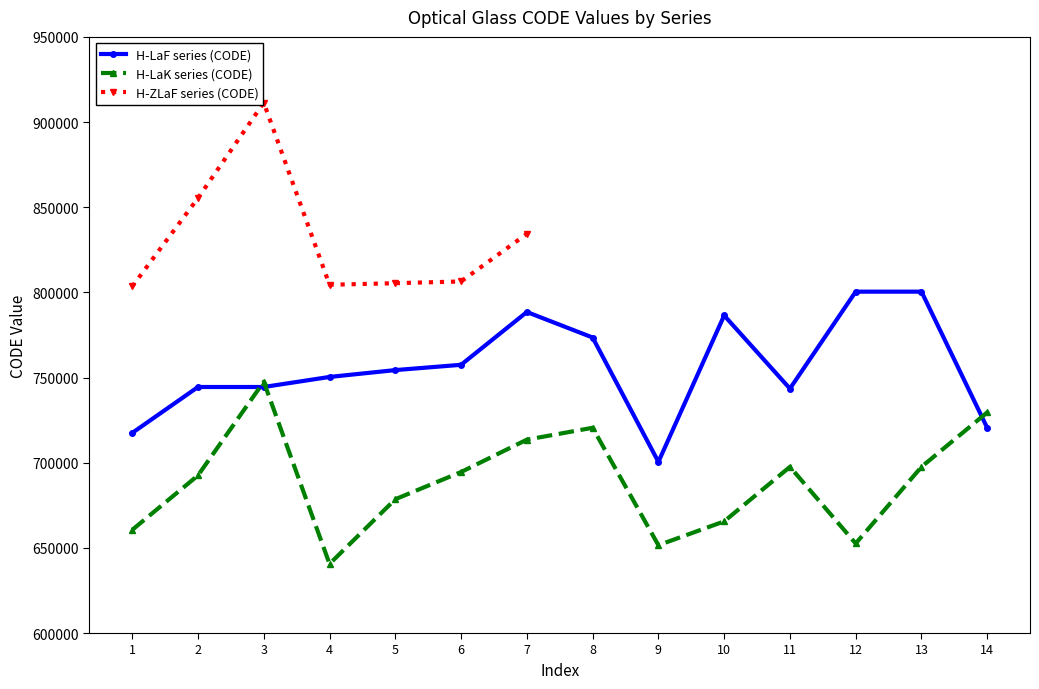

Which label corresponds to the largest value in the chart?

3